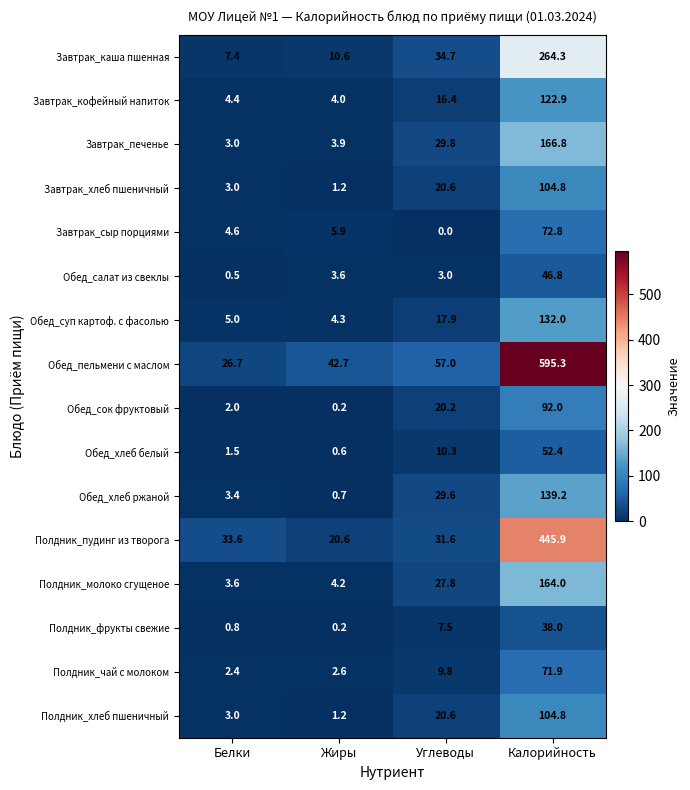

Which category has the lowest value across all series?

Углеводы